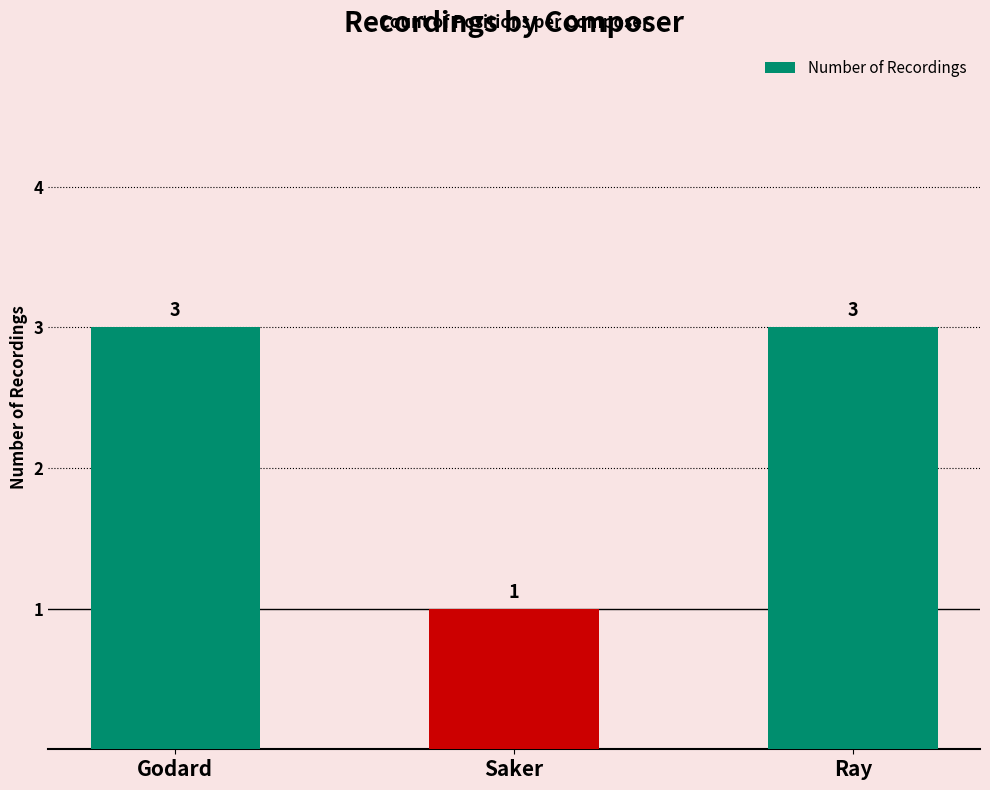

Reading right to left, list all the values displayed in this chart.

Ray=3	Saker=1	Godard=3